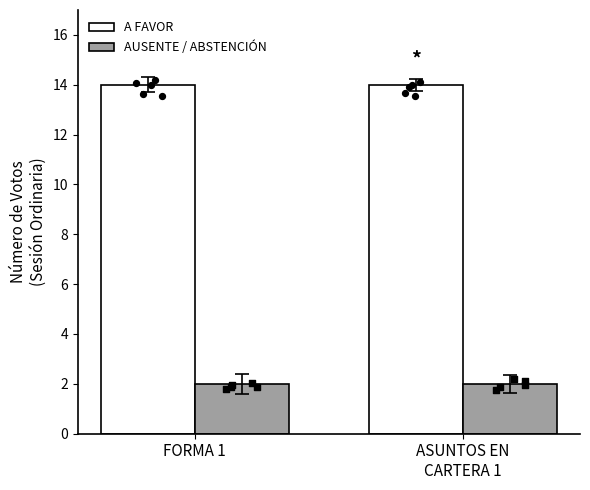

At how many categories does at least one series exceed 12?

2